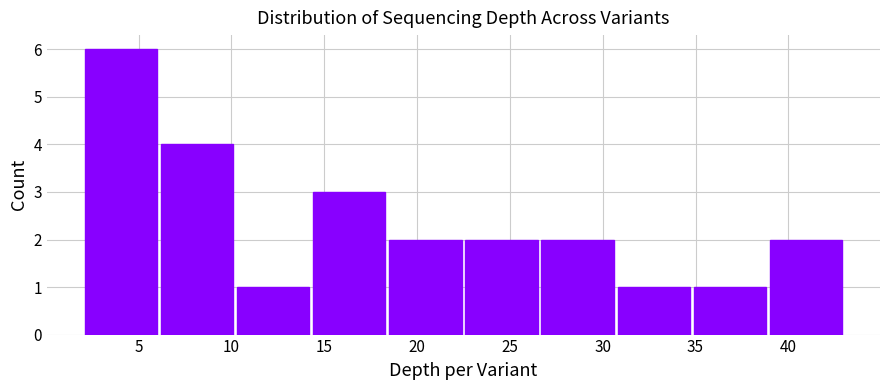

Which range on the x-axis has the tallest bar?

2.0 to 6.1